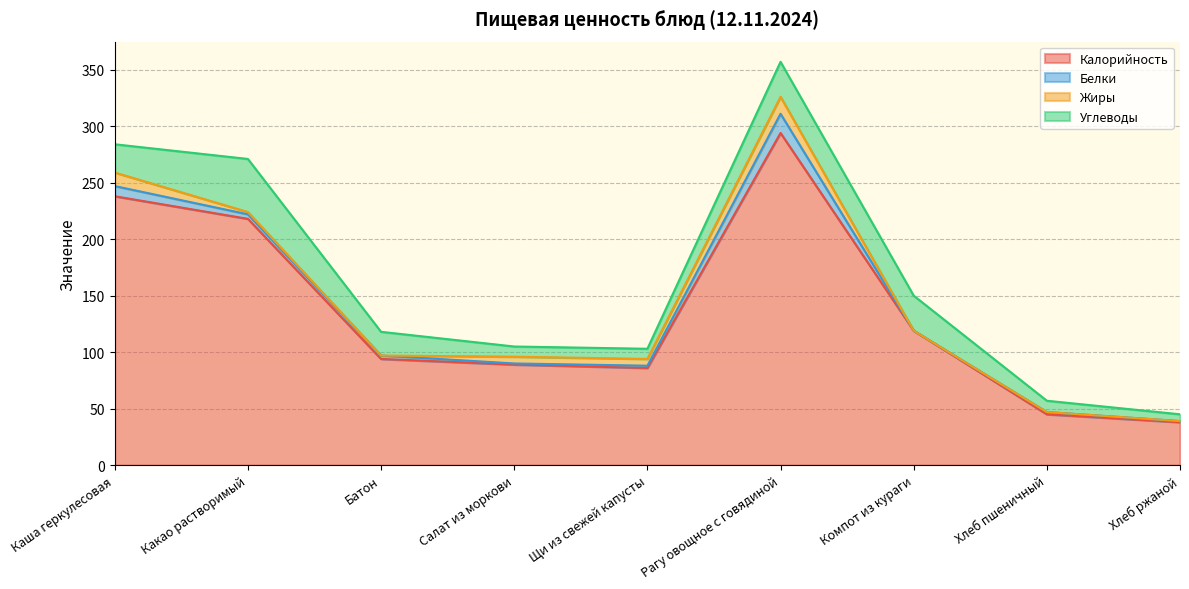

Reading right to left, extract all data points from this chart.

Калорийность: Хлеб ржаной=38	Хлеб пшеничный=45	Компот из кураги=119	Рагу овощное с говядиной=294	Щи из свежей капусты=86	Салат из моркови=89	Батон=94	Какао растворимый=218	Каша геркулесовая=238
Белки: Хлеб ржаной=1	Хлеб пшеничный=2	Компот из кураги=0	Рагу овощное с говядиной=17	Щи из свежей капусты=2	Салат из моркови=1	Батон=3	Какао растворимый=4	Каша геркулесовая=9
Жиры: Хлеб ржаной=0	Хлеб пшеничный=0	Компот из кураги=0	Рагу овощное с говядиной=15	Щи из свежей капусты=6	Салат из моркови=6	Батон=0	Какао растворимый=2	Каша геркулесовая=12
Углеводы: Хлеб ржаной=6	Хлеб пшеничный=10	Компот из кураги=31	Рагу овощное с говядиной=31	Щи из свежей капусты=9	Салат из моркови=9	Батон=21	Какао растворимый=47	Каша геркулесовая=25